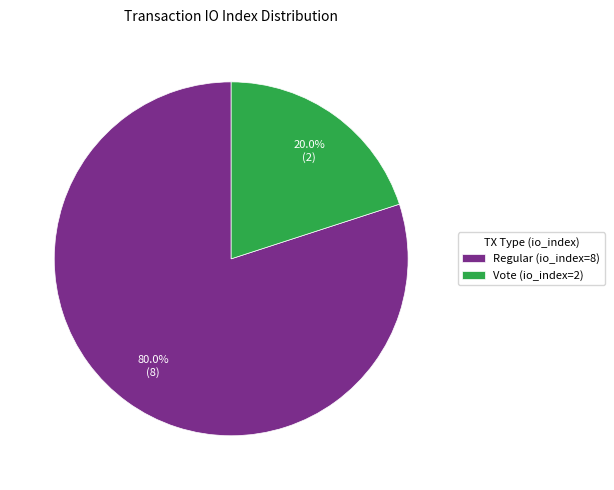

The Vote (io_index=2) slice represents 20% of the pie. True or false?

True